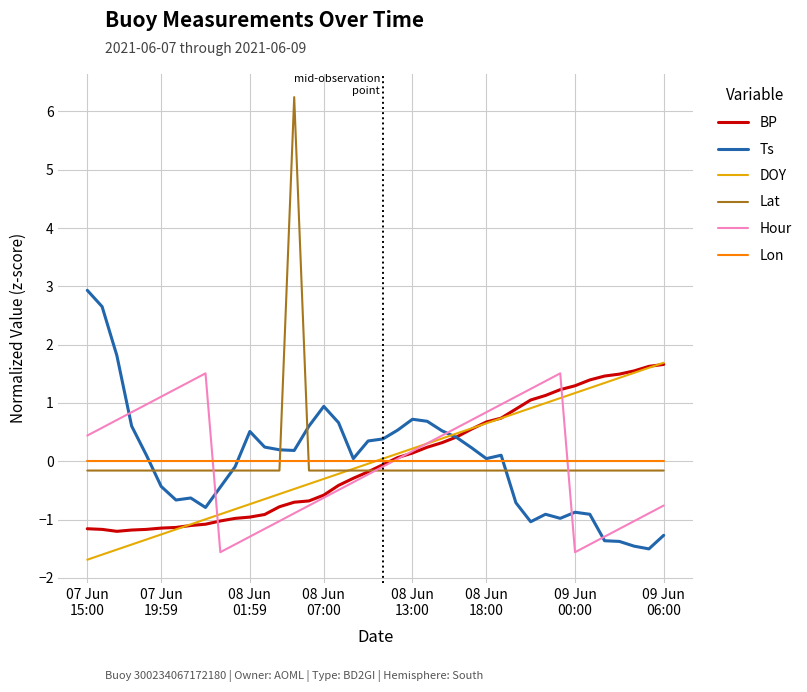

Which series has the largest range (max minus min)?

Lat